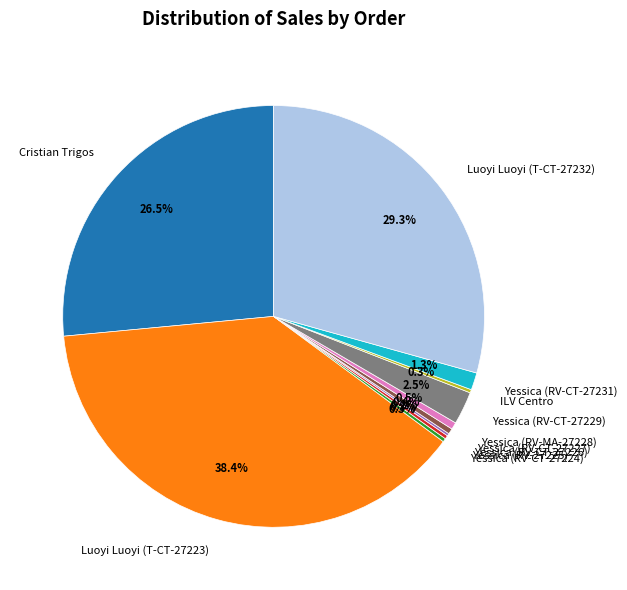

What is the ratio of the value at Yessica (RV-CT-27229) to the value at Yessica (RV-CT-27227)?

5.9